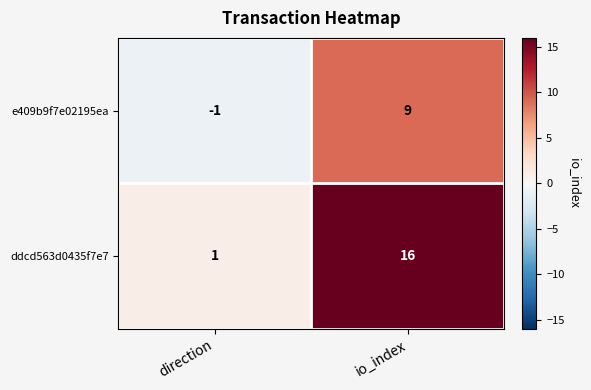

Reading left to right, list all the values displayed in this chart.

e409b9f7e02195ea: direction=-1	io_index=9
ddcd563d0435f7e7: direction=1	io_index=16